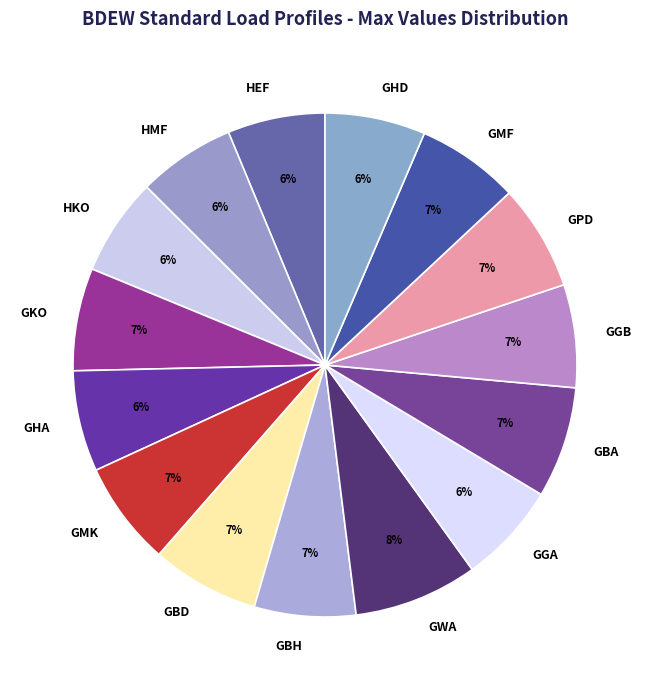

Is there a majority slice in this chart?

No